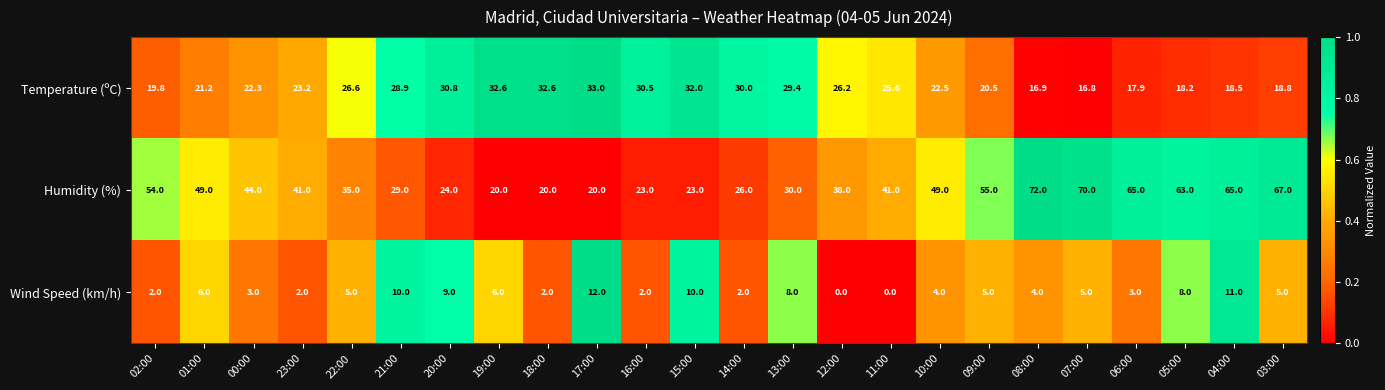

At how many categories does at least one series exceed 0?

24